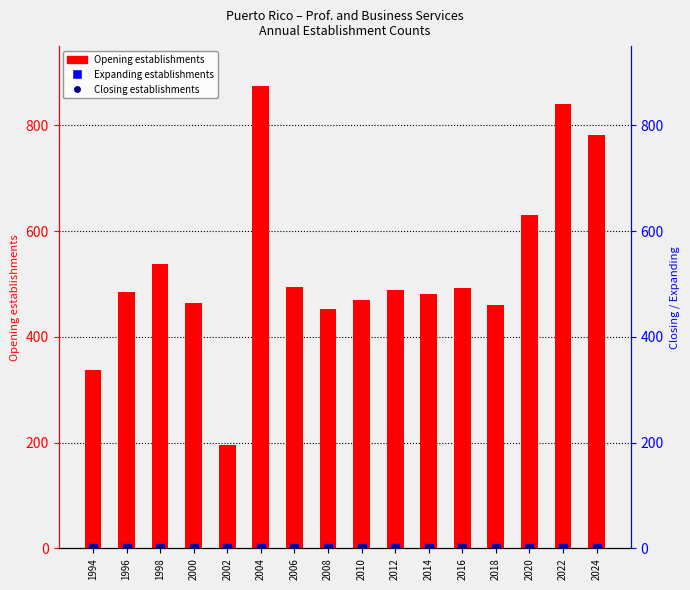

Which series has the largest total across all categories?

Opening establishments